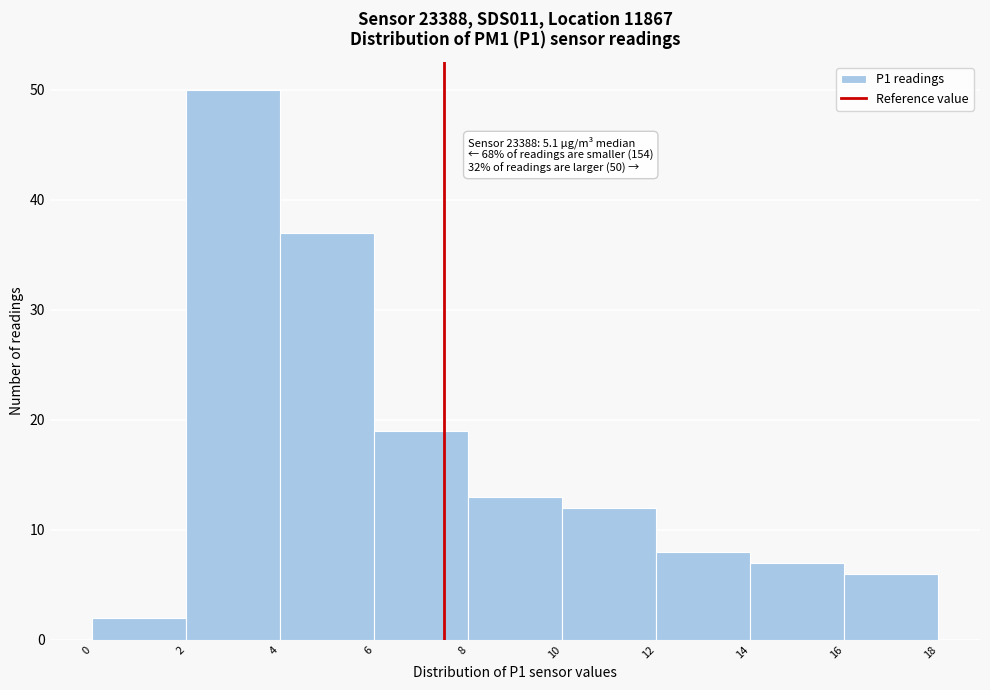

Over which range of the x-axis is the bar tallest?

2 to 4